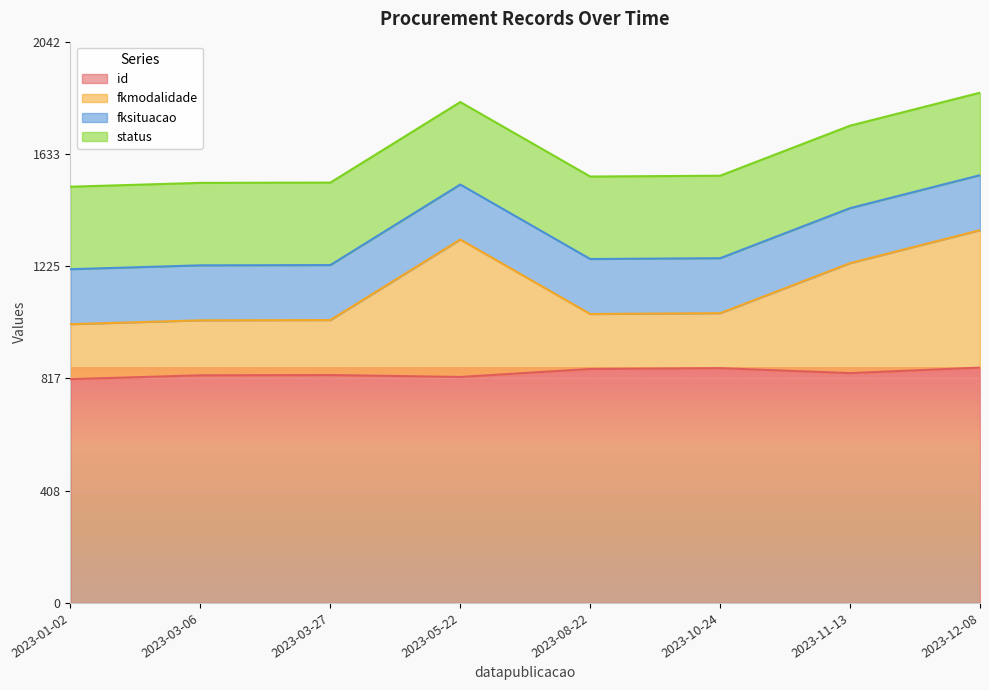

What is the total value across all series at 2023-03-06?

1528